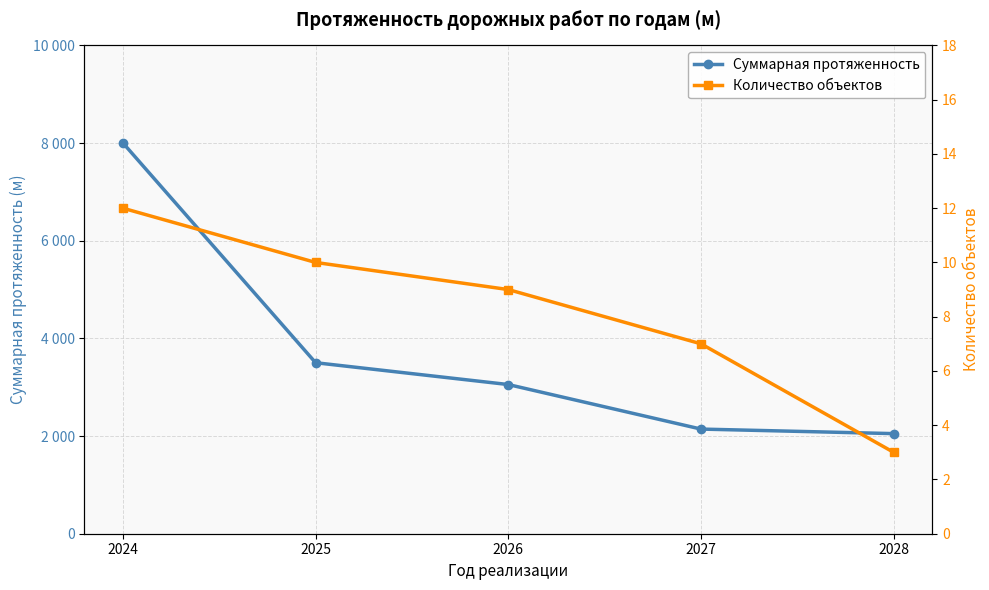

Rank the series at 2026 from lowest to highest value.

Количество объектов, Суммарная протяженность